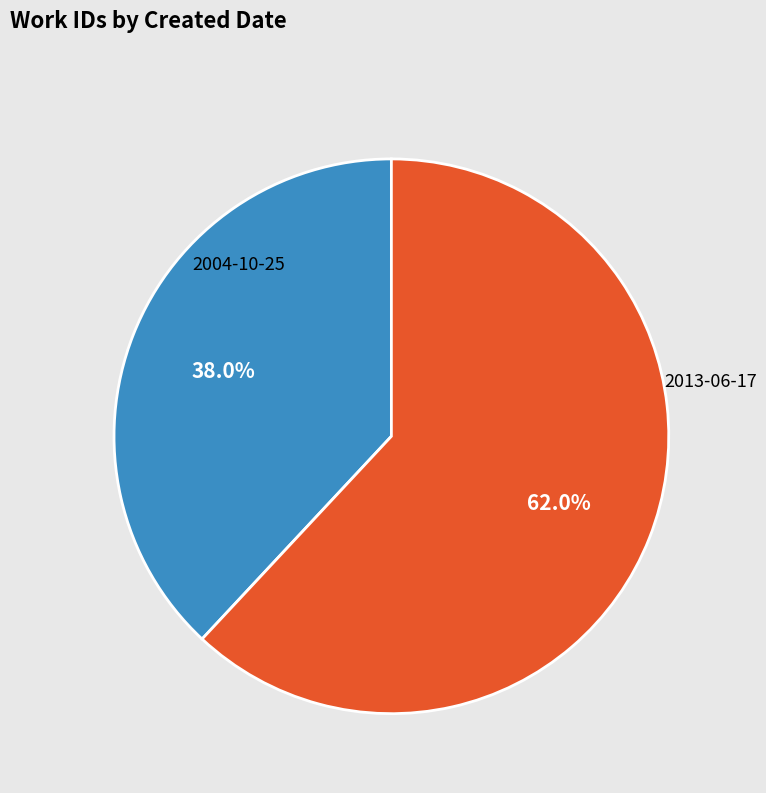

Which category accounts for the majority?

2013-06-17